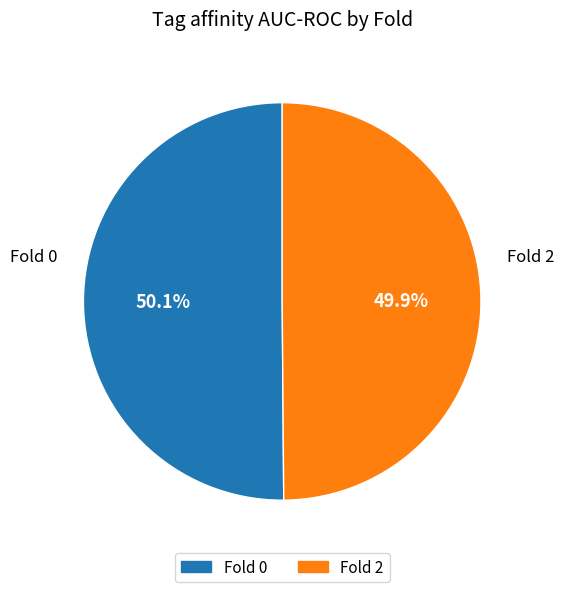

Is there a majority slice in this chart?

Yes